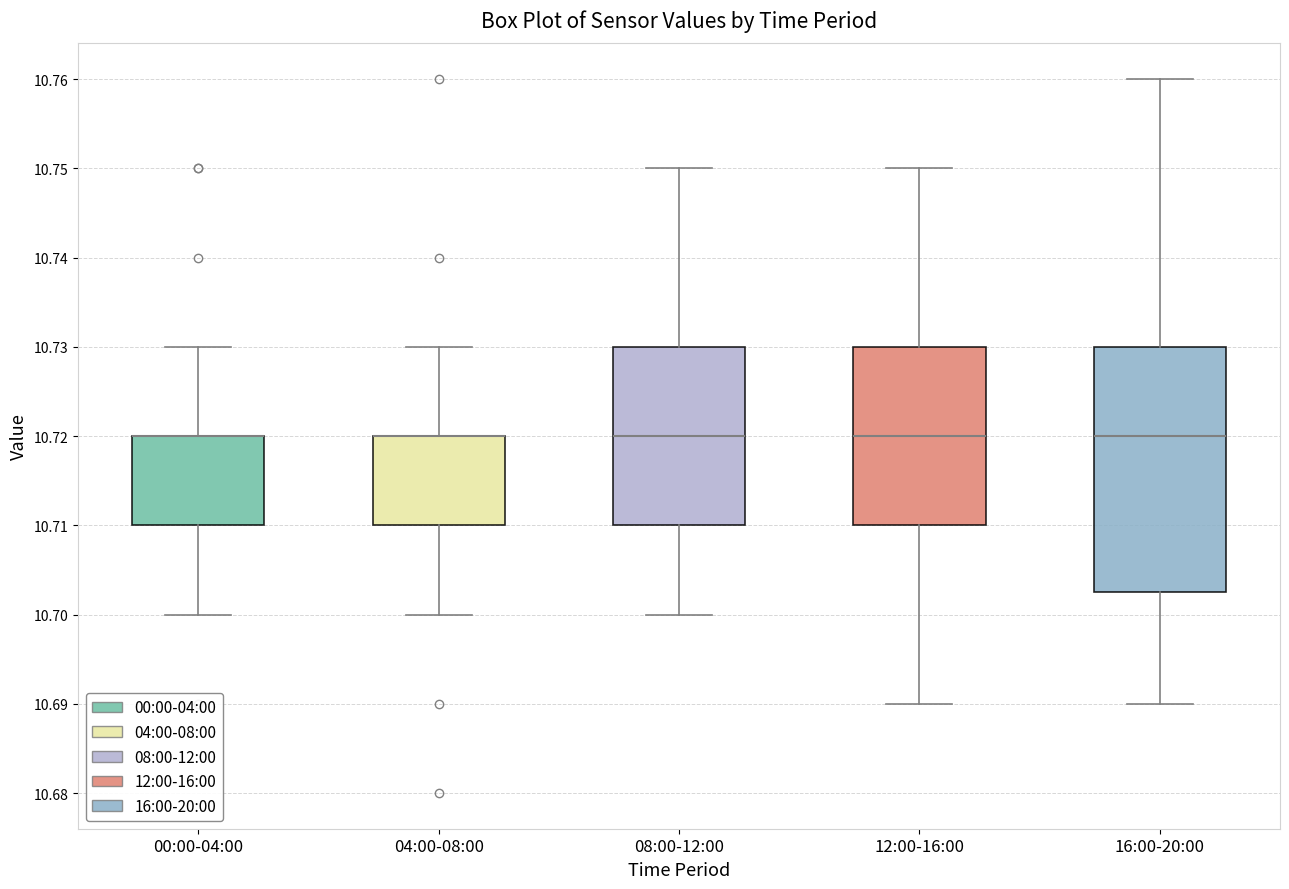

Reading left to right, read every box against the y-axis: the position of its median line, the range the box covers, and the ends of its whiskers. The values are not printed on the chart, so give them approximately, as read against the axis.

00:00-04:00: median 10.720 (drawn on the box's upper edge), box 10.710 to 10.720, whiskers 10.700 to 10.730
04:00-08:00: median 10.720 (drawn on the box's upper edge), box 10.710 to 10.720, whiskers 10.700 to 10.730
08:00-12:00: median 10.720, box 10.710 to 10.730, whiskers 10.700 to 10.750
12:00-16:00: median 10.720, box 10.710 to 10.730, whiskers 10.690 to 10.750
16:00-20:00: median 10.720, box 10.703 to 10.730, whiskers 10.690 to 10.760